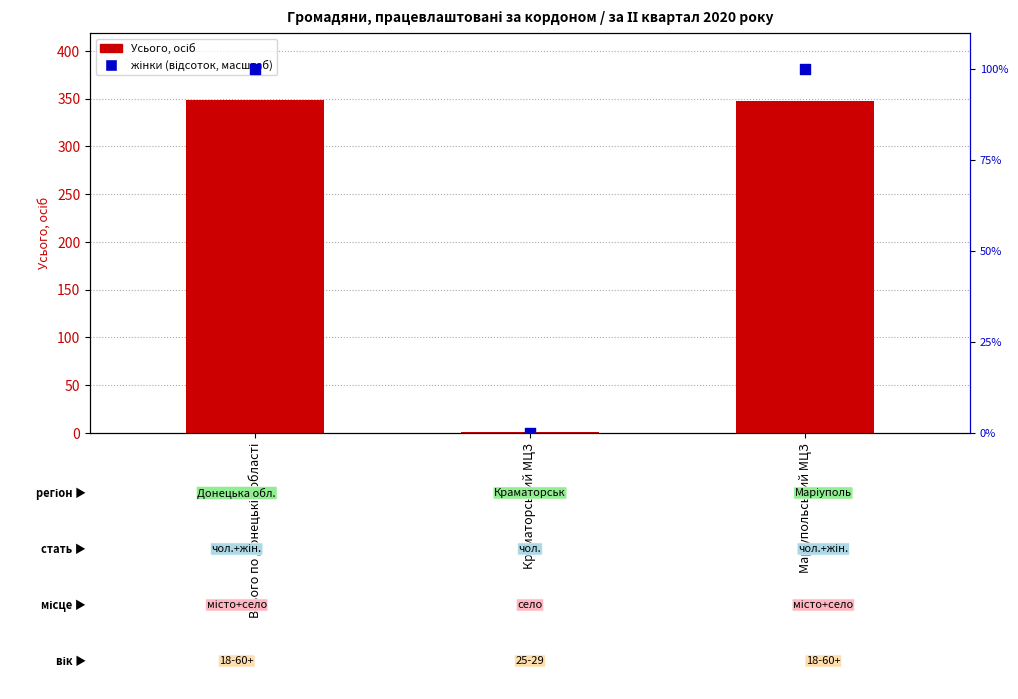

What is the total value across all series at Маріупольський МЦЗ?

448